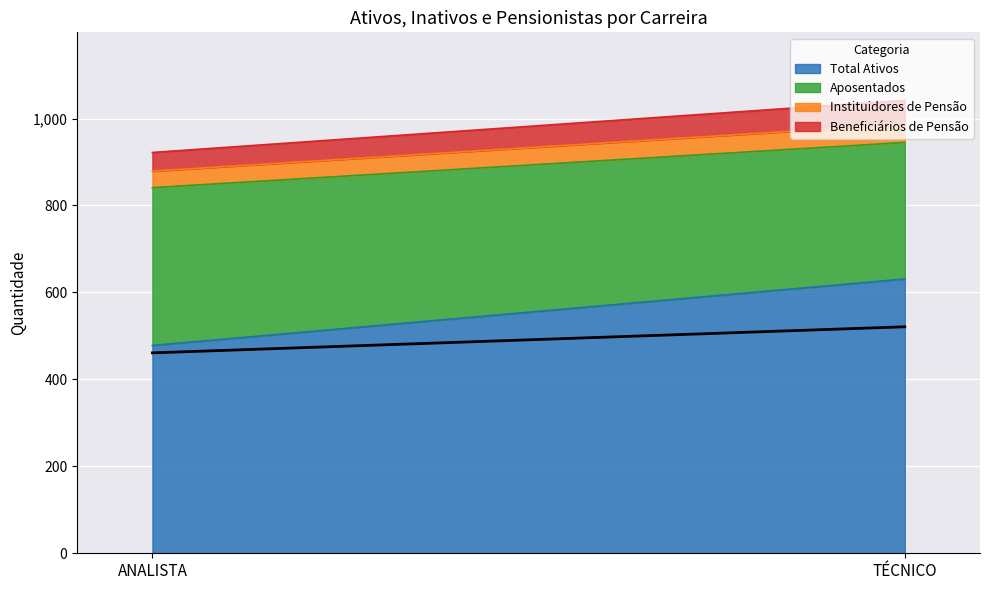

What is the sum of all Total Ativos values?

1109